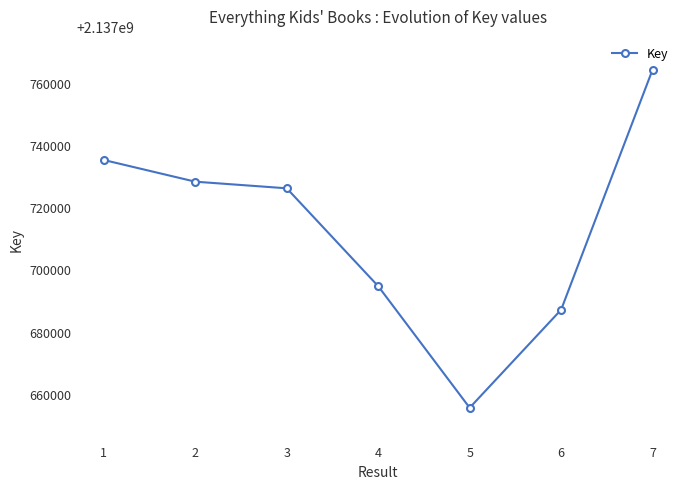

Reading left to right, list all the values displayed in this chart.

1=2137735169	2=2137728200	3=2137726072	4=2137694611	5=2137655526	6=2137687033	7=2137764198